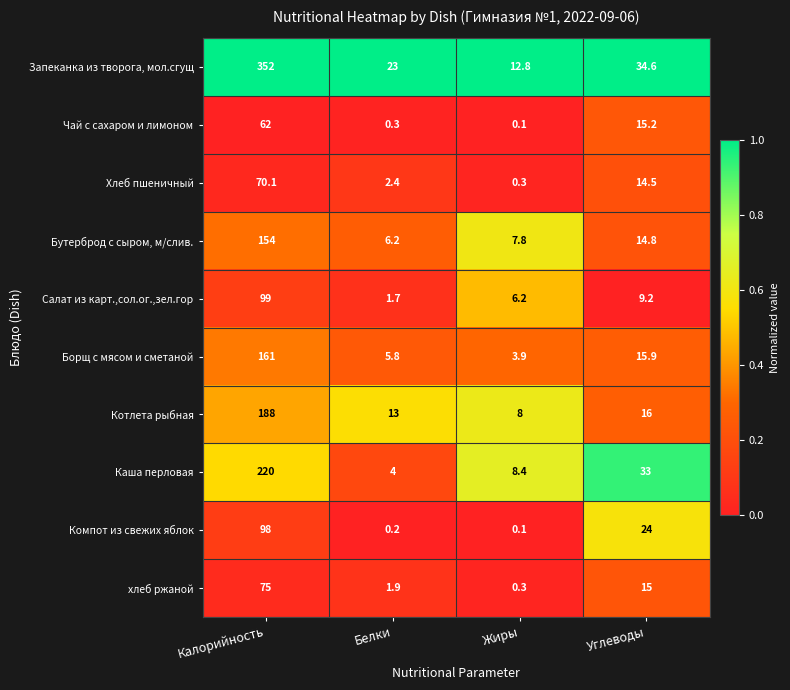

List the series in order of their peak value, highest first.

Запеканка из творога, мол.сгущ, Каша перловая, Котлета рыбная, Борщ с мясом и сметаной, Бутерброд с сыром, м/слив., Салат из карт.,сол.ог.,зел.гор, Компот из свежих яблок, хлеб ржаной, Хлеб пшеничный, Чай с сахаром и лимоном